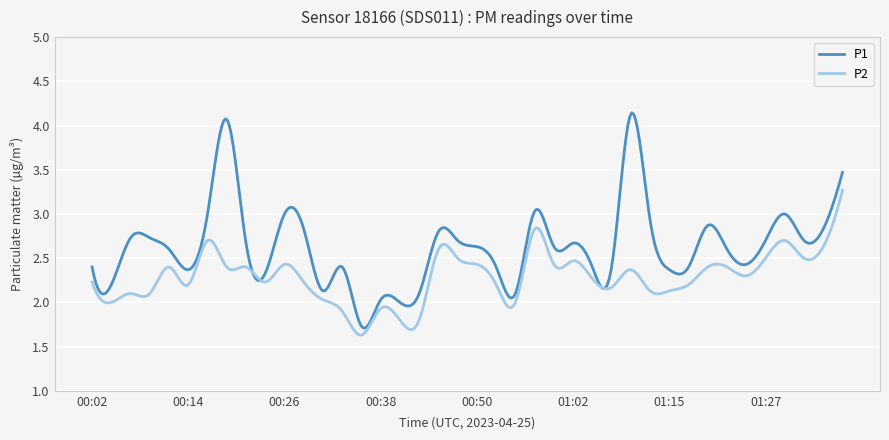

Rank the series by their average value, from lowest to highest.

P2, P1